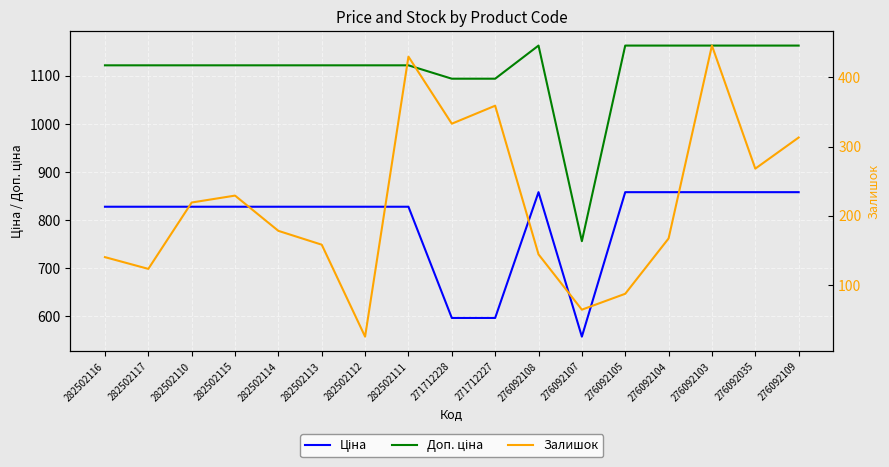

At which label does Доп. ціна first exceed 1121?

282502116